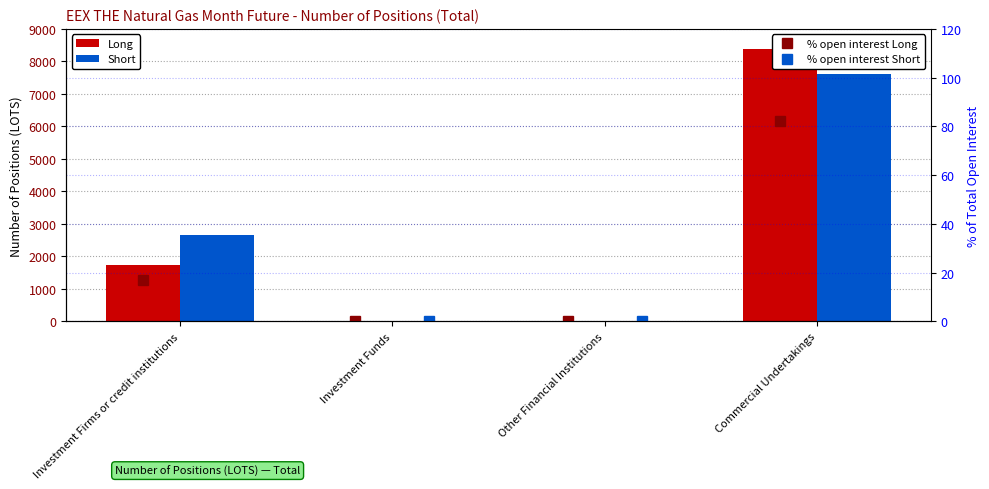

Which series has the largest range (max minus min)?

Long